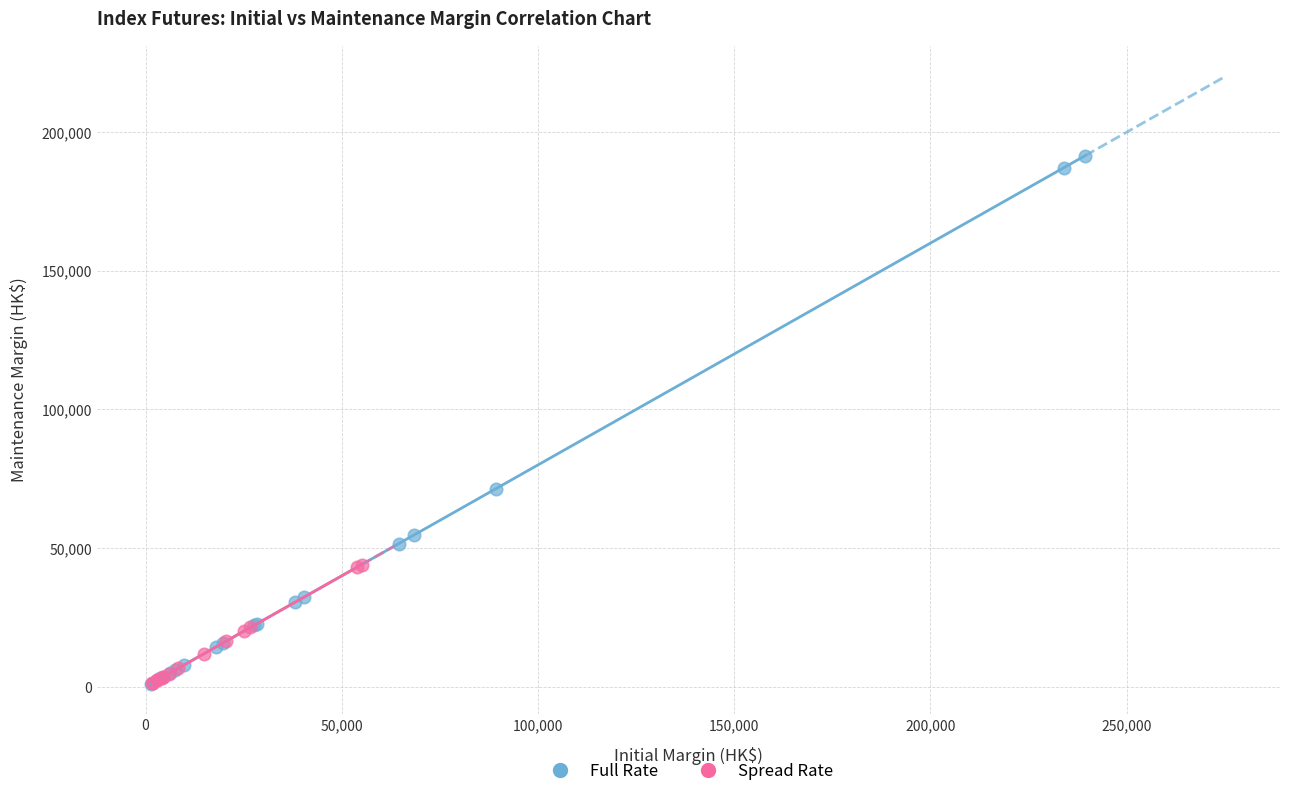

Which series has the largest Y range (max minus min)?

Full Rate